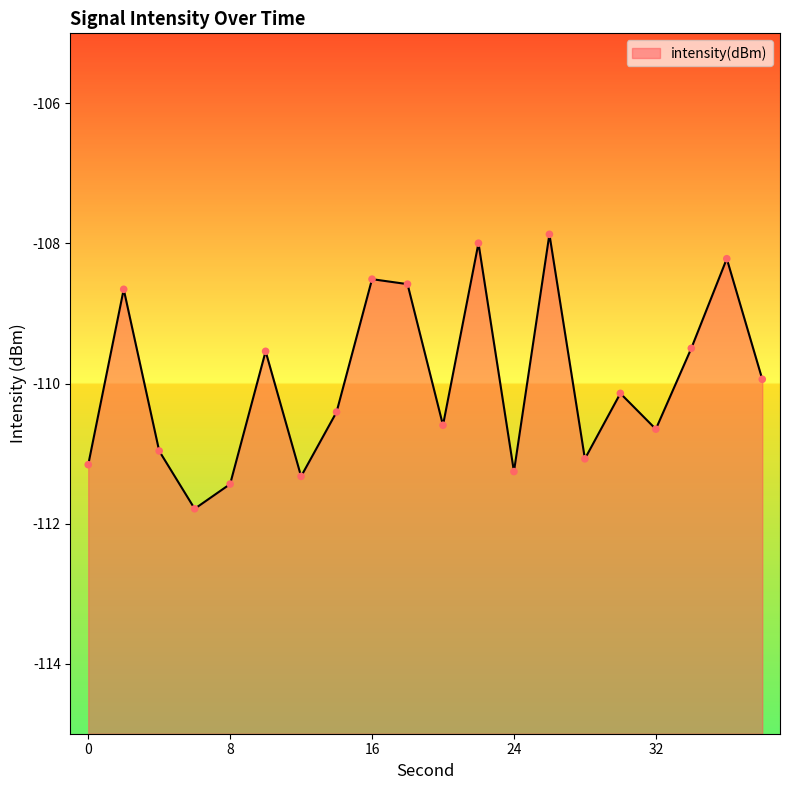

Which has a higher value, 20 or 26?

26